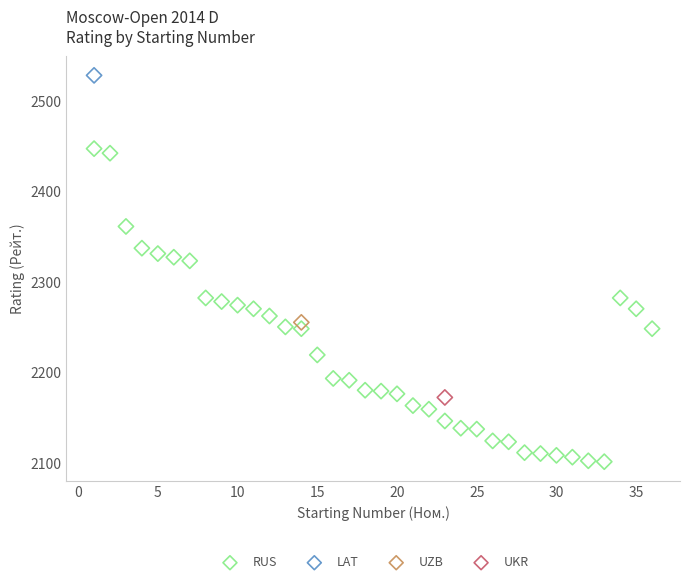

What are all the series names shown in the legend?

RUS, LAT, UZB, UKR